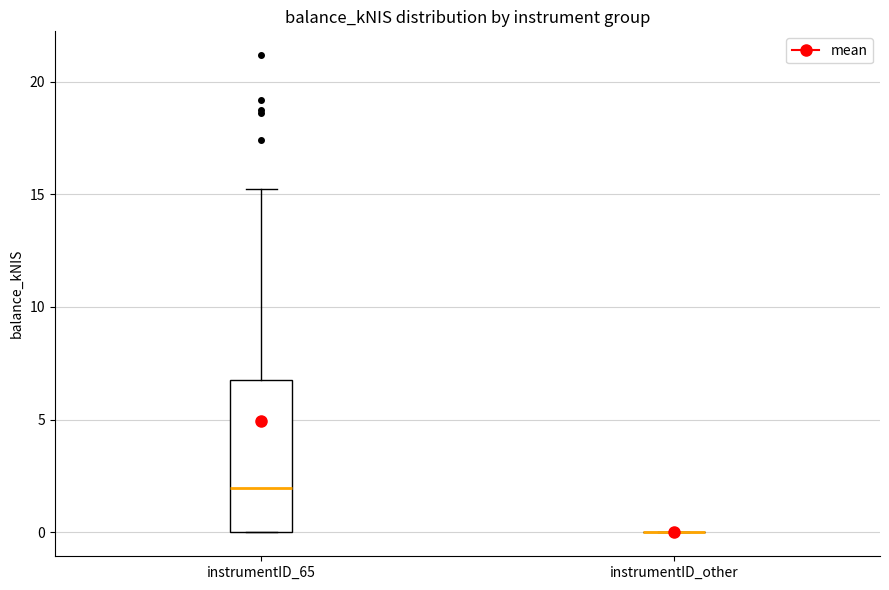

Comparing the boxes themselves (not the whiskers), which one is the tallest?

instrumentID_65